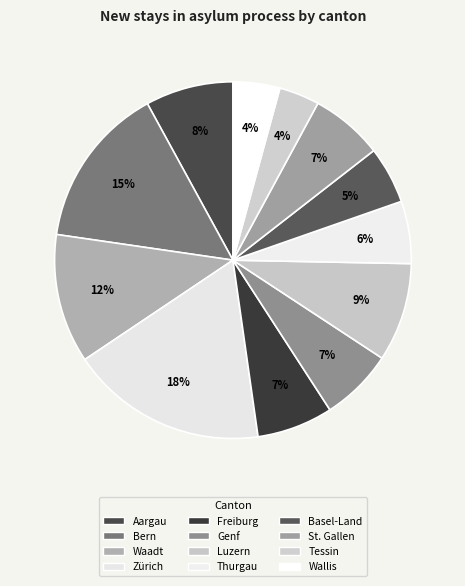

Count the number of slices in the pie.

12